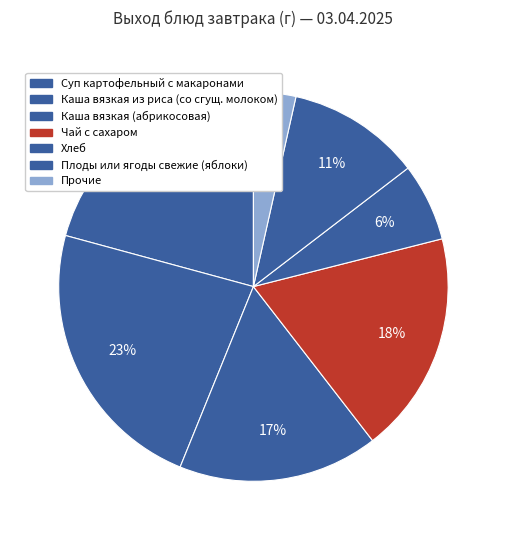

How many slices are in this pie chart?

7